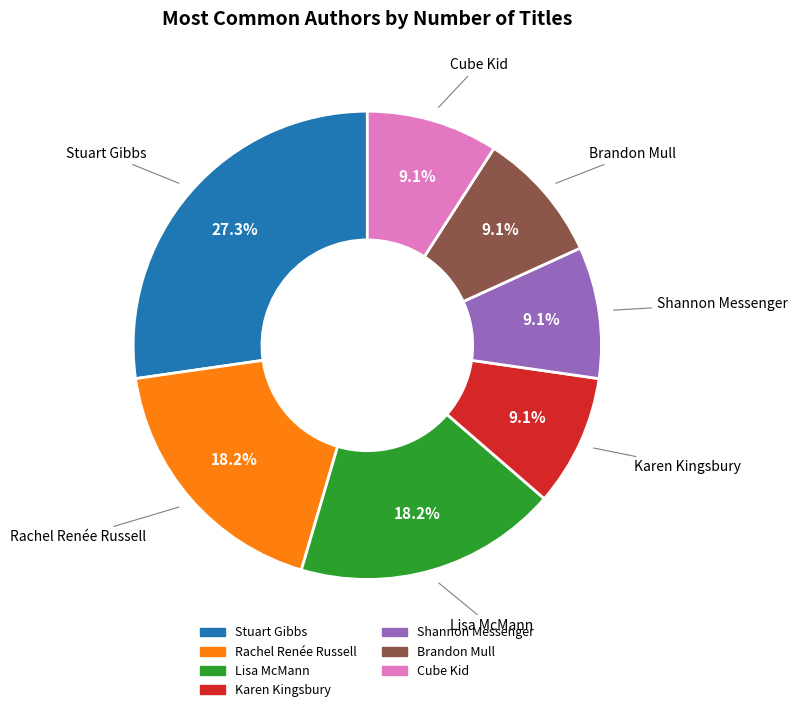

What percentage do Cube Kid and Stuart Gibbs together represent?

36.4%